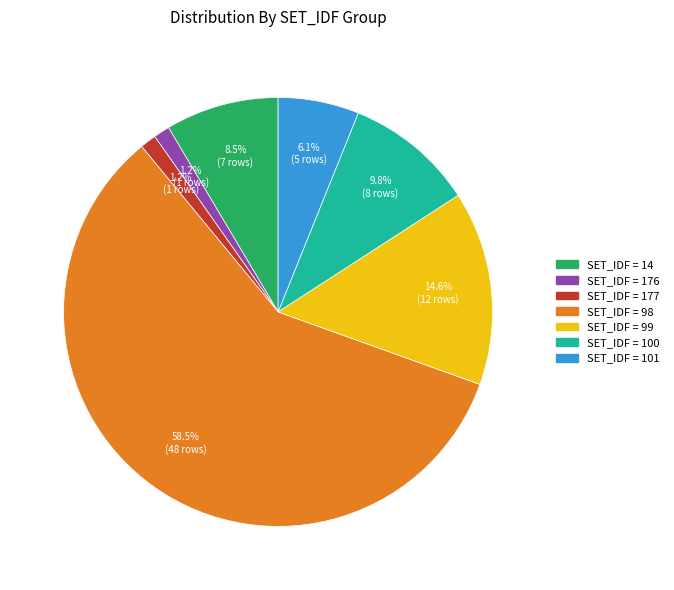

What is the majority slice?

SET_IDF = 98